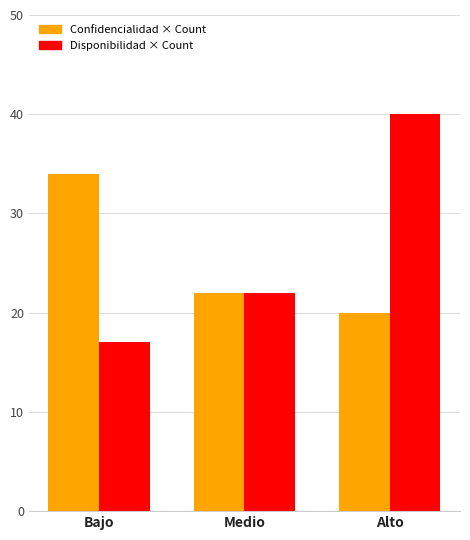

At which label is Disponibilidad × Count closest to 28?

Medio